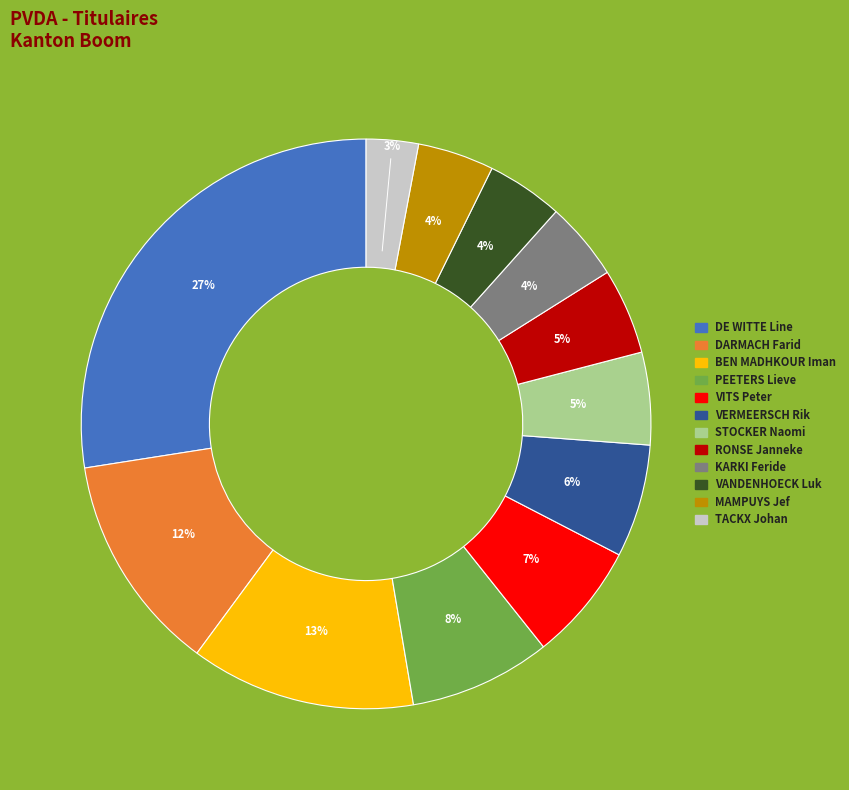

Which category has the smallest portion of the pie?

TACKX Johan